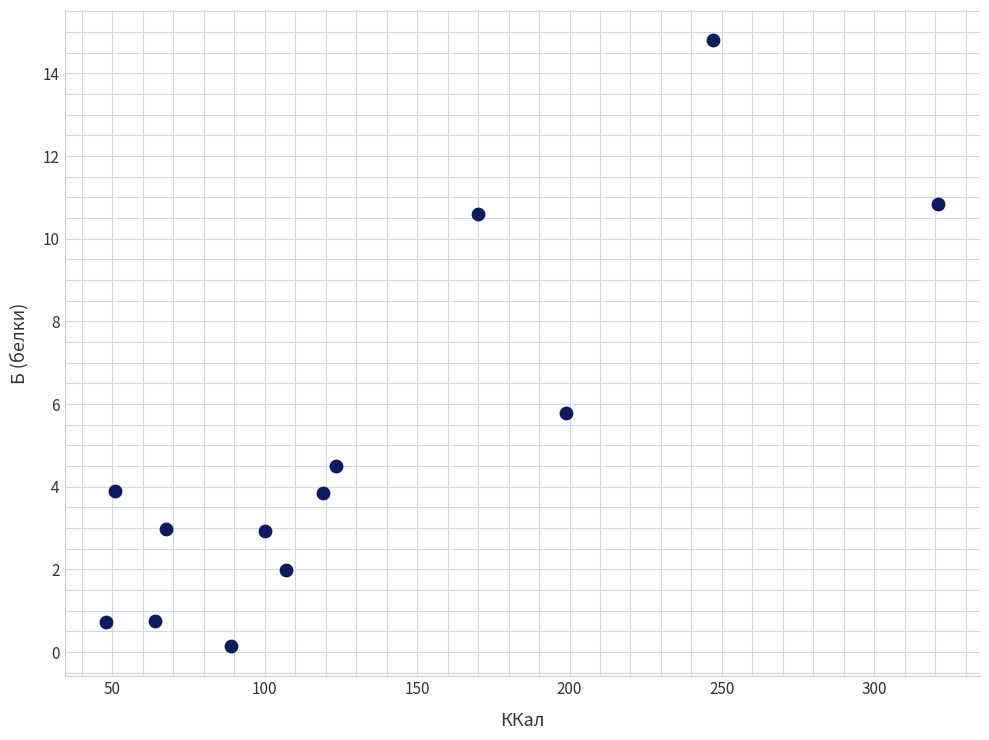

What is the range of X values (max minus min)?

273.0